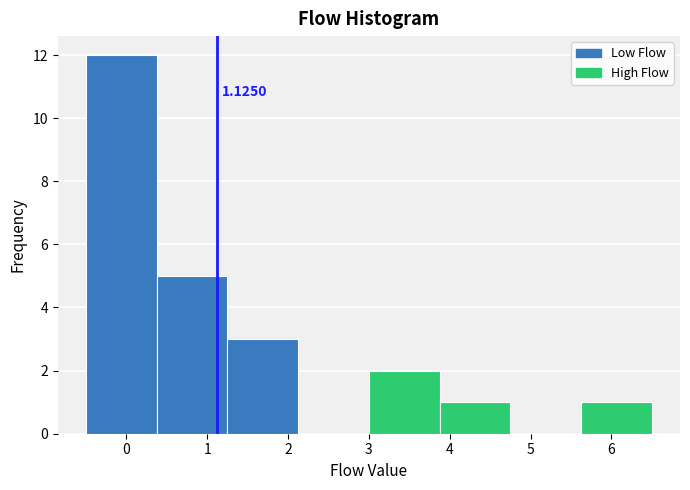

Which range on the x-axis has the tallest bar?

-0.5 to 0.4